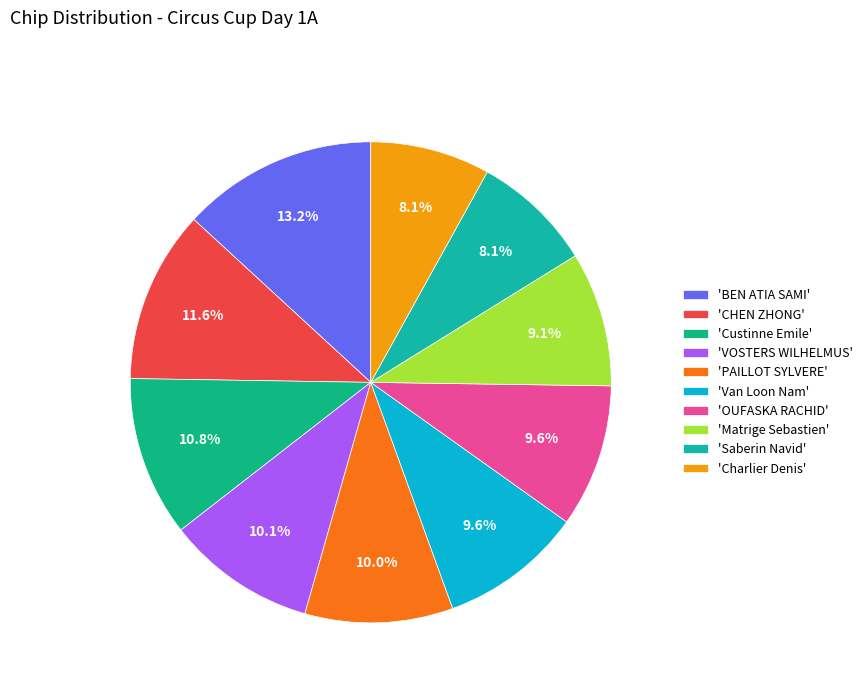

How many segments does this pie chart have?

10